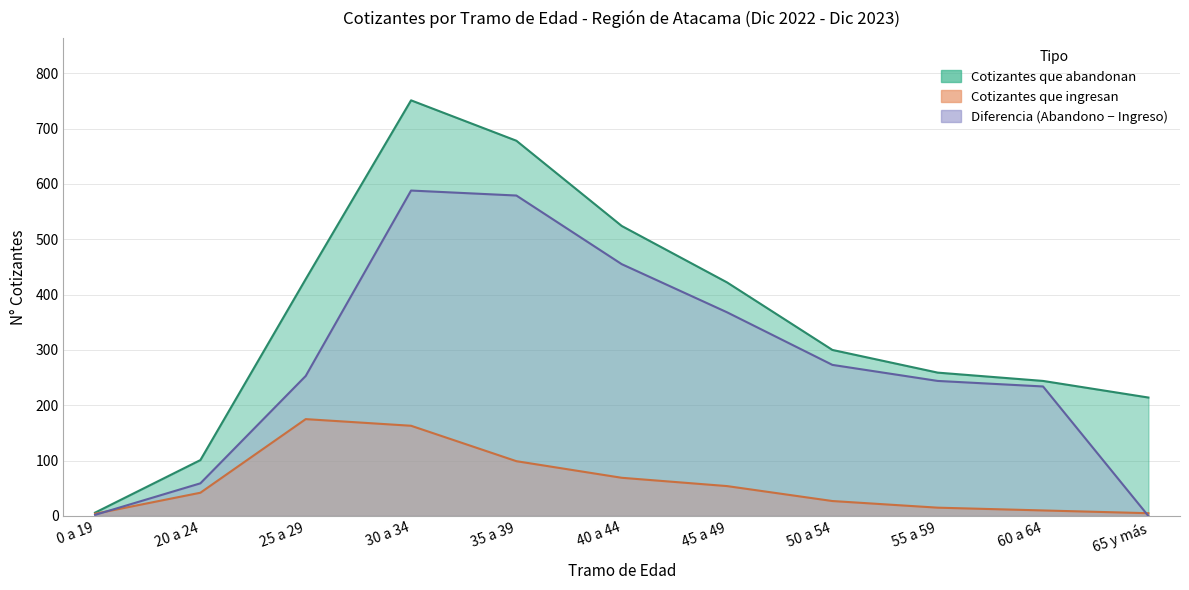

List the labels in order of Cotizantes que abandonan value, largest first.

30 a 34, 35 a 39, 40 a 44, 25 a 29, 45 a 49, 50 a 54, 55 a 59, 60 a 64, 65 y más, 20 a 24, 0 a 19